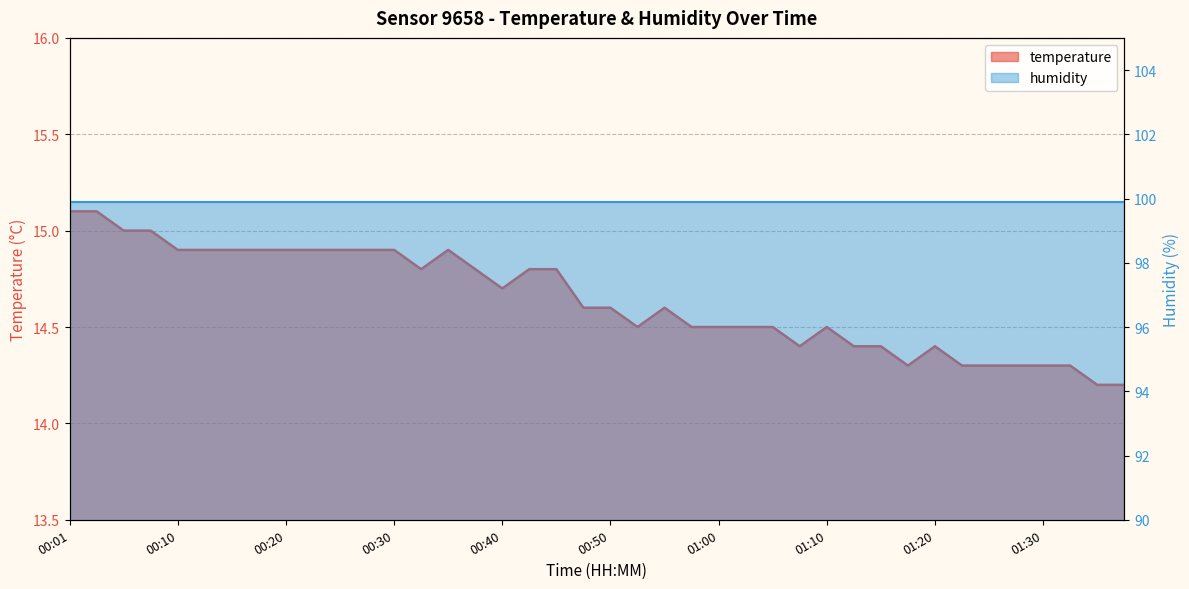

Reading left to right, extract all data points from this chart.

15.1	15.1	15.0	15.0	14.9	14.9	14.9	14.9	14.9	14.9	14.9	14.9	14.9	14.8	14.9	14.8	14.7	14.8	14.8	14.6	14.6	14.5	14.6	14.5	14.5	14.5	14.5	14.4	14.5	14.4	14.4	14.3	14.4	14.3	14.3	14.3	14.3	14.3	14.2	14.2